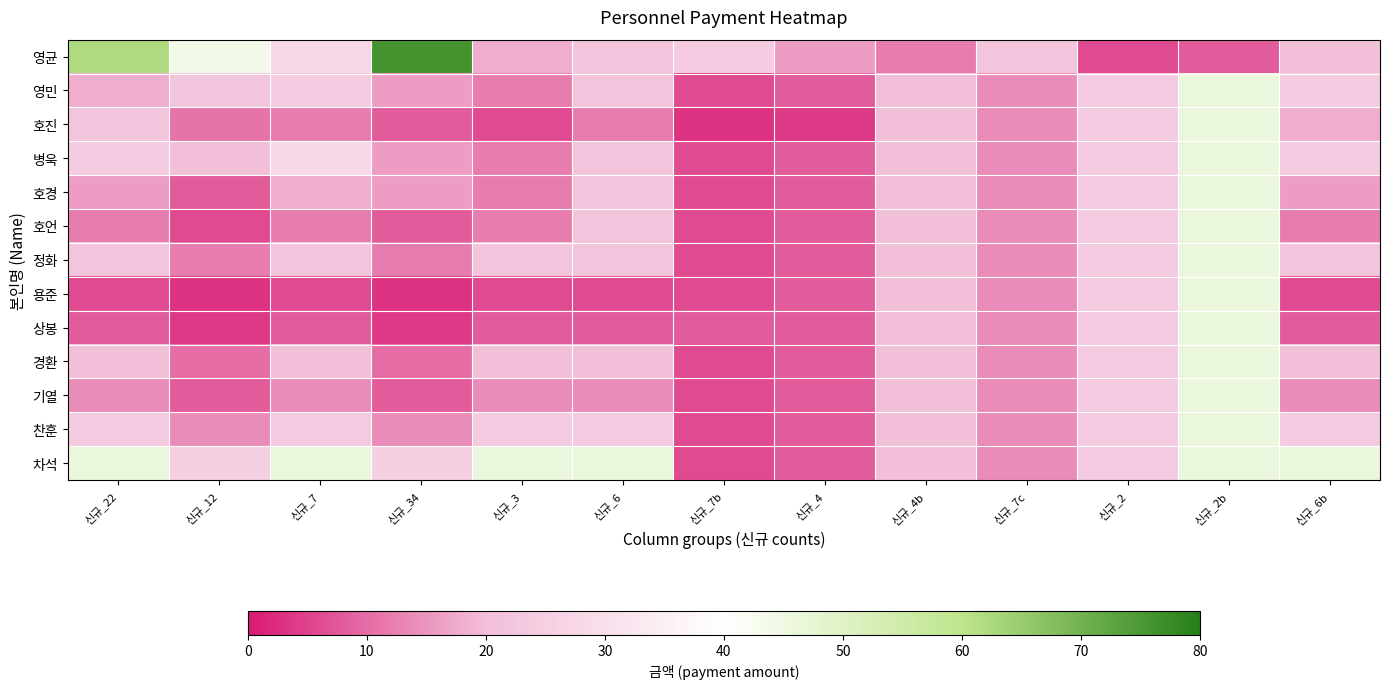

Reading right to left, list all the values displayed in this chart.

영균: 신규_6b=20	신규_2b=8	신규_2=6	신규_7c=22	신규_4b=12	신규_4=16	신규_7b=24	신규_6=22	신규_3=18	신규_34=76	신규_7=28	신규_12=44	신규_22=62
영민: 신규_6b=24	신규_2b=46	신규_2=24	신규_7c=14	신규_4b=20	신규_4=8	신규_7b=6	신규_6=22	신규_3=12	신규_34=16	신규_7=24	신규_12=22	신규_22=18
호진: 신규_6b=18	신규_2b=46	신규_2=24	신규_7c=14	신규_4b=20	신규_4=4	신규_7b=3	신규_6=12	신규_3=6	신규_34=8	신규_7=12	신규_12=11	신규_22=22
병욱: 신규_6b=24	신규_2b=46	신규_2=24	신규_7c=14	신규_4b=20	신규_4=8	신규_7b=6	신규_6=22	신규_3=12	신규_34=16	신규_7=28	신규_12=20	신규_22=24
호경: 신규_6b=16	신규_2b=46	신규_2=24	신규_7c=14	신규_4b=20	신규_4=8	신규_7b=6	신규_6=22	신규_3=12	신규_34=16	신규_7=18	신규_12=8	신규_22=16
호언: 신규_6b=12	신규_2b=46	신규_2=24	신규_7c=14	신규_4b=20	신규_4=8	신규_7b=6	신규_6=22	신규_3=12	신규_34=8	신규_7=12	신규_12=6	신규_22=12
정화: 신규_6b=22	신규_2b=46	신규_2=24	신규_7c=14	신규_4b=20	신규_4=8	신규_7b=6	신규_6=22	신규_3=22	신규_34=12	신규_7=22	신규_12=12	신규_22=22
용준: 신규_6b=6	신규_2b=46	신규_2=24	신규_7c=14	신규_4b=20	신규_4=8	신규_7b=6	신규_6=6	신규_3=6	신규_34=3	신규_7=6	신규_12=3	신규_22=6
상봉: 신규_6b=8	신규_2b=46	신규_2=24	신규_7c=14	신규_4b=20	신규_4=8	신규_7b=8	신규_6=8	신규_3=8	신규_34=4	신규_7=8	신규_12=4	신규_22=8
경환: 신규_6b=20	신규_2b=46	신규_2=24	신규_7c=14	신규_4b=20	신규_4=8	신규_7b=6	신규_6=20	신규_3=20	신규_34=10	신규_7=20	신규_12=10	신규_22=20
기열: 신규_6b=14	신규_2b=46	신규_2=24	신규_7c=14	신규_4b=20	신규_4=8	신규_7b=6	신규_6=14	신규_3=14	신규_34=8	신규_7=14	신규_12=8	신규_22=14
찬훈: 신규_6b=24	신규_2b=46	신규_2=24	신규_7c=14	신규_4b=20	신규_4=8	신규_7b=6	신규_6=24	신규_3=24	신규_34=14	신규_7=24	신규_12=14	신규_22=24
차석: 신규_6b=46	신규_2b=46	신규_2=24	신규_7c=14	신규_4b=20	신규_4=8	신규_7b=6	신규_6=46	신규_3=46	신규_34=25	신규_7=46	신규_12=25	신규_22=46